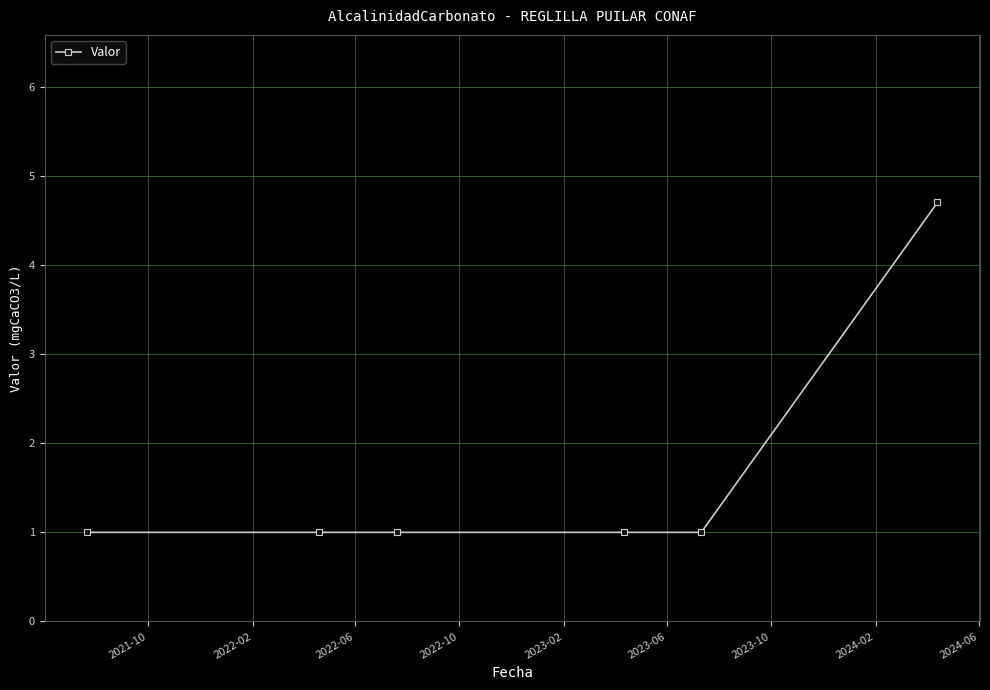

What is the difference between the maximum and minimum values?

3.7